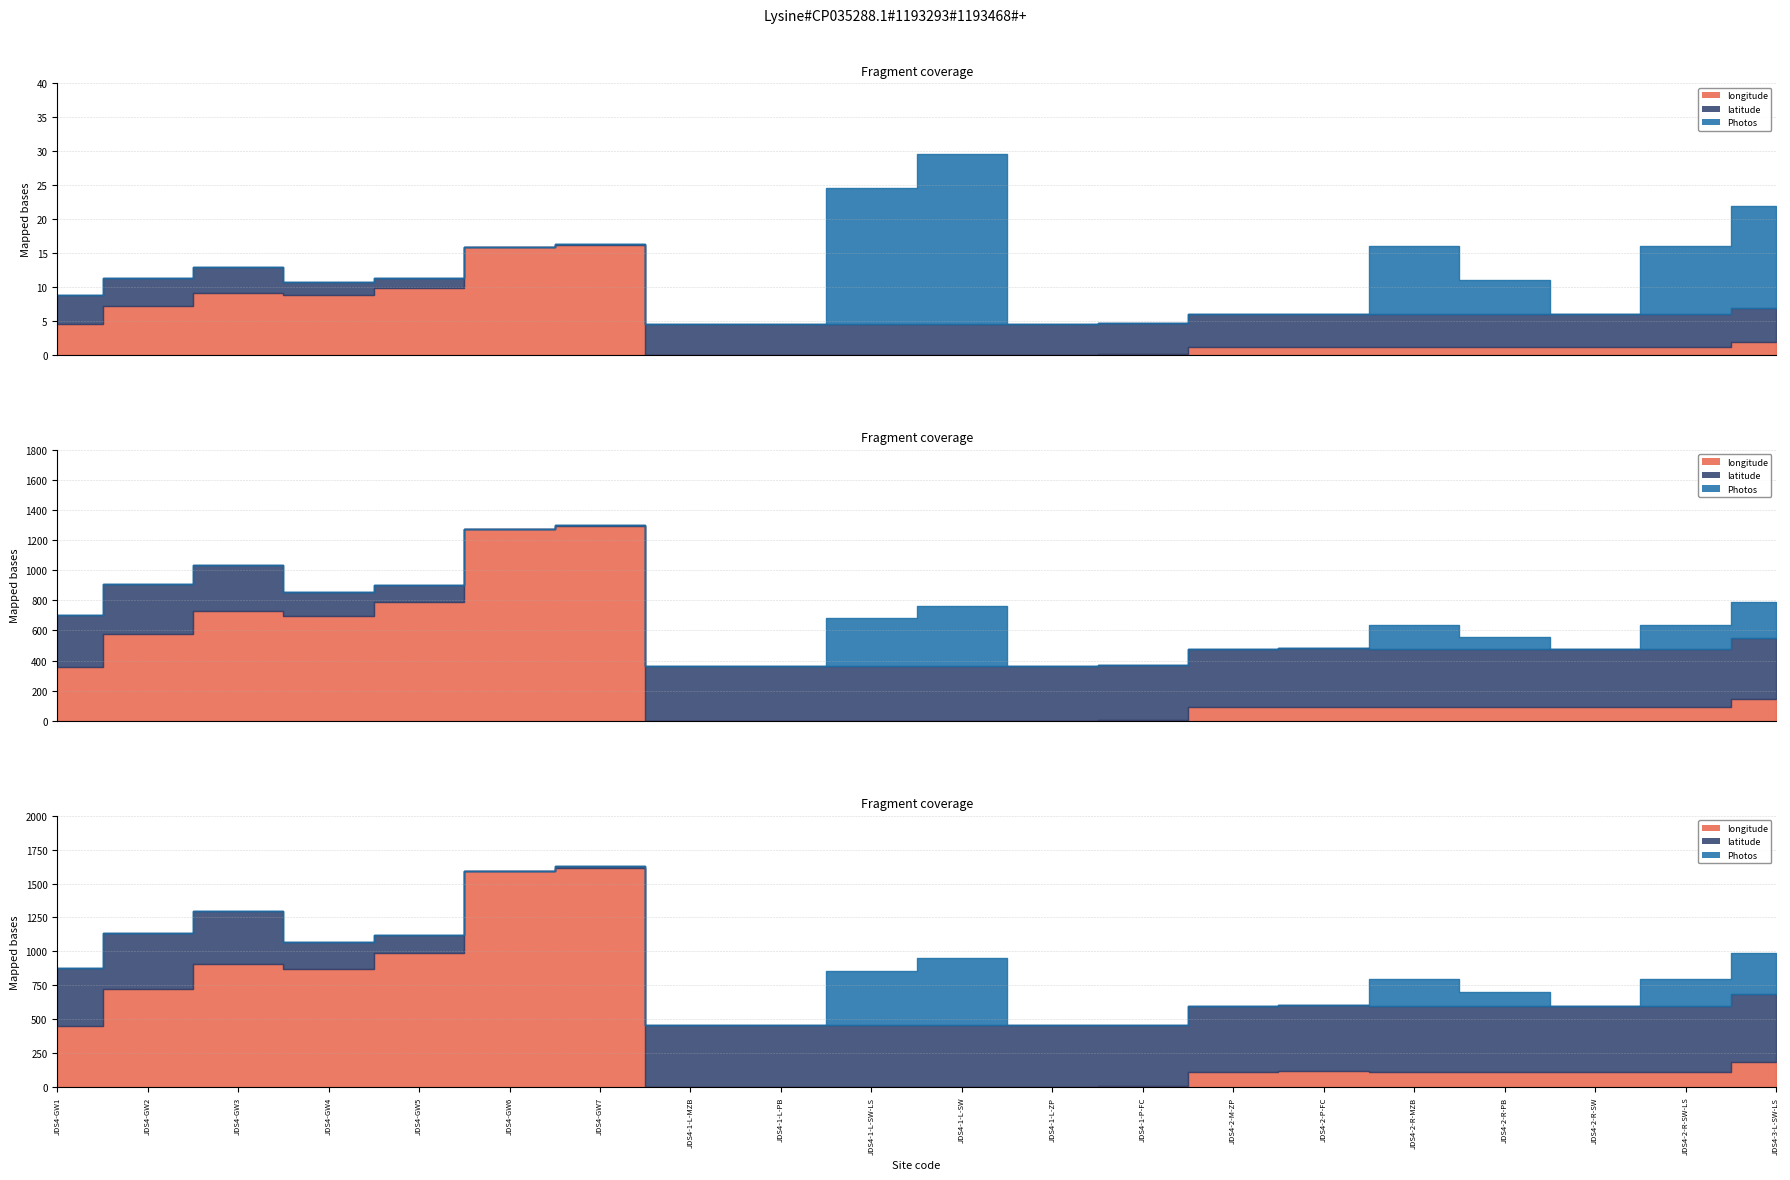

Where is the first local maximum for longitude?

JDS4-GW3